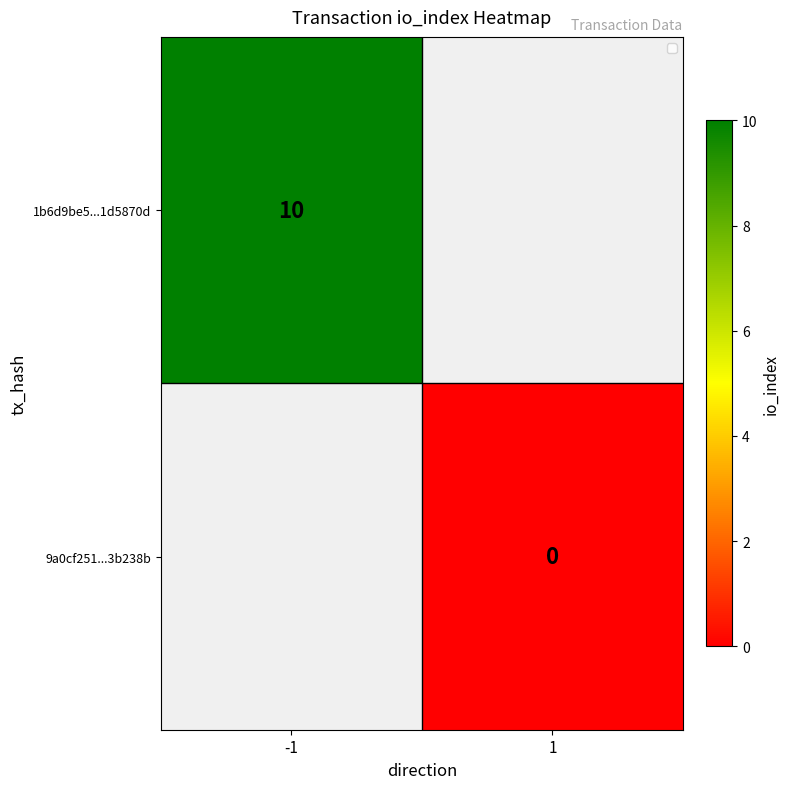

Rank the series at -1 from highest to lowest value.

1b6d9be5...1d5870d, 9a0cf251...3b238b